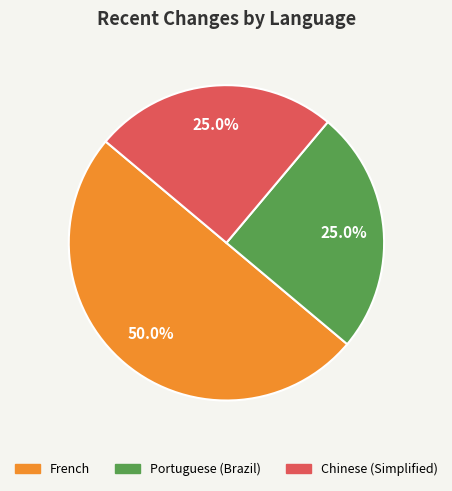

How many slices are in this pie chart?

3